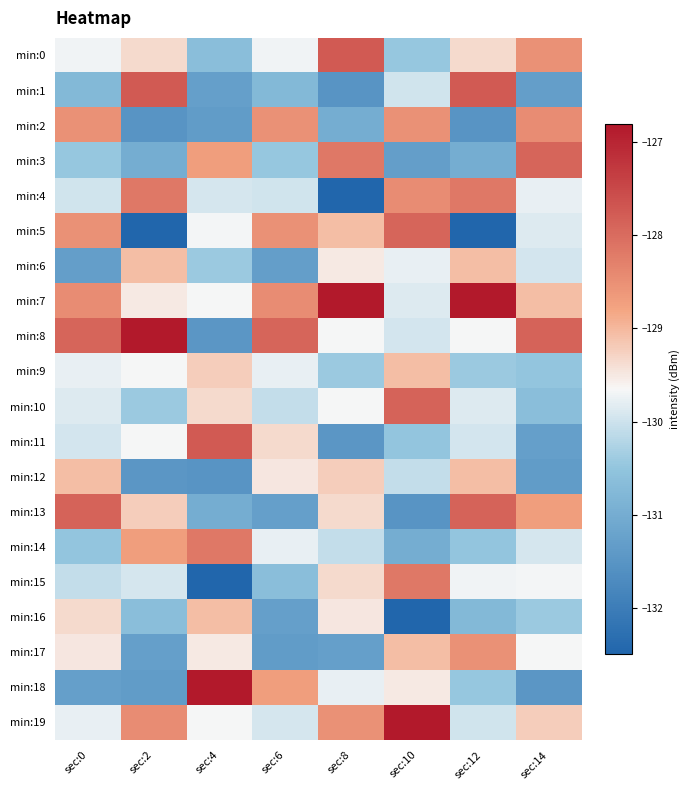

What is the spread (max minus min) of values at sec:2?

5.7